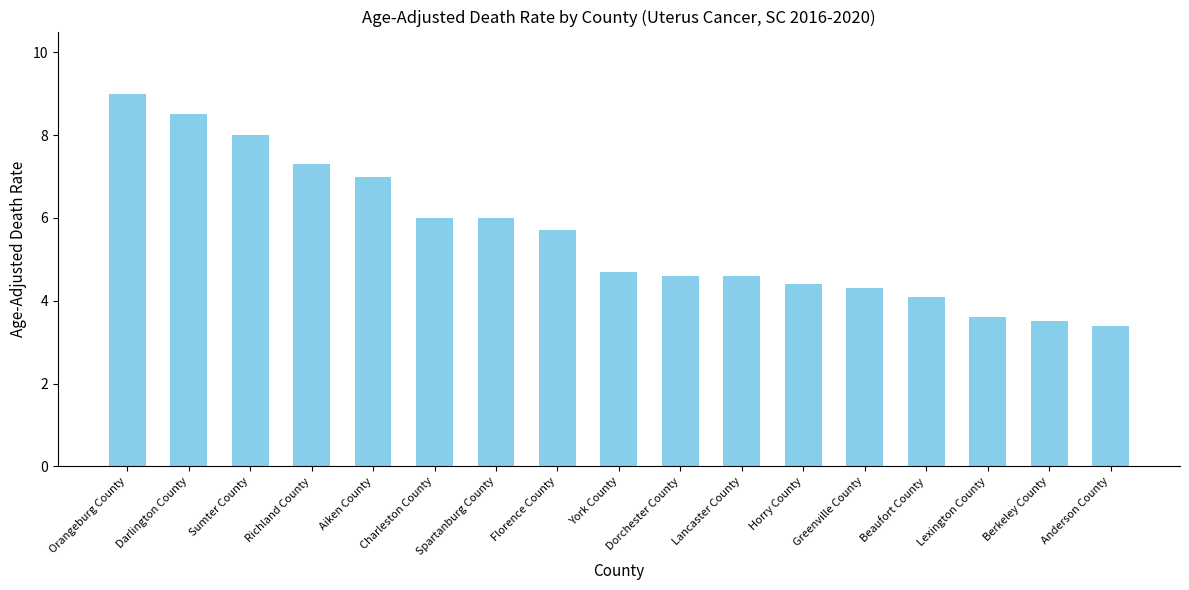

What is the label of the 1st bar from the right?

Anderson County